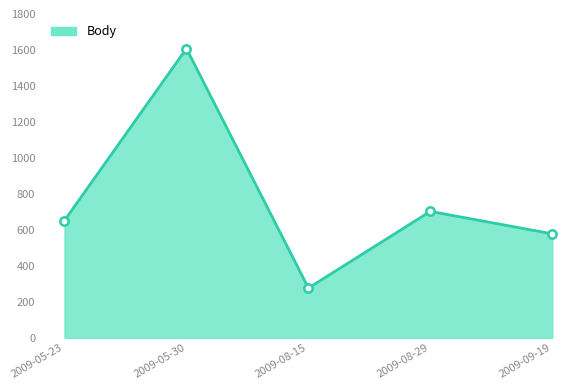

Does the chart have visible grid lines?

No